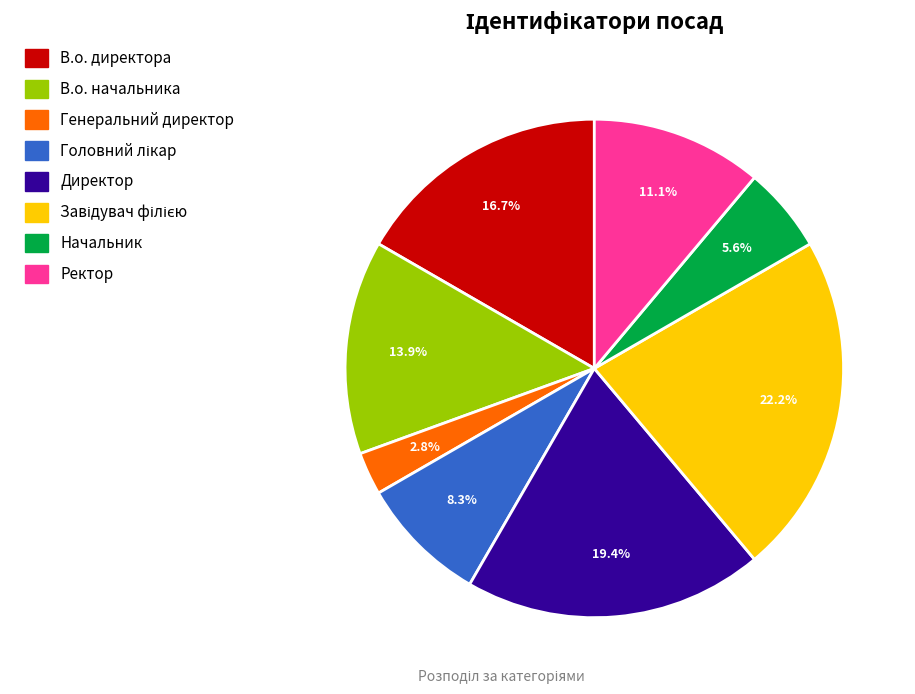

Which category has the smallest portion of the pie?

Генеральний директор